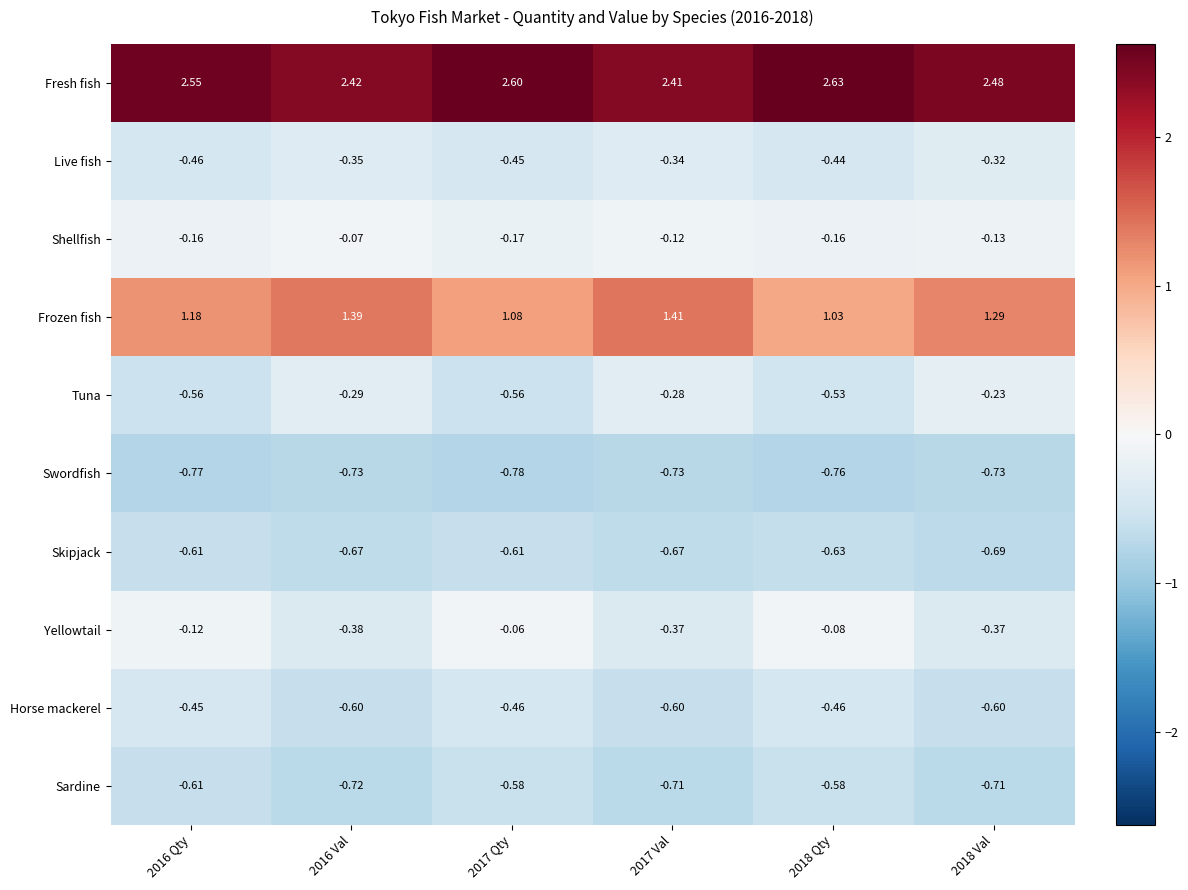

Which series has the widest spread of values?

Frozen fish